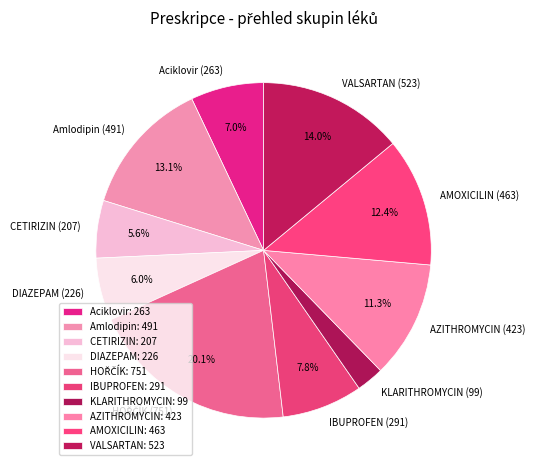

To the nearest percent, what is the combined percentage of Amlodipin and CETIRIZIN?

19%